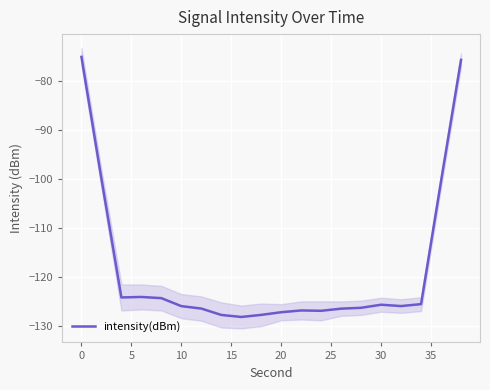

True or false: intensity(dBm) has a value of -36.8 at 10.

False